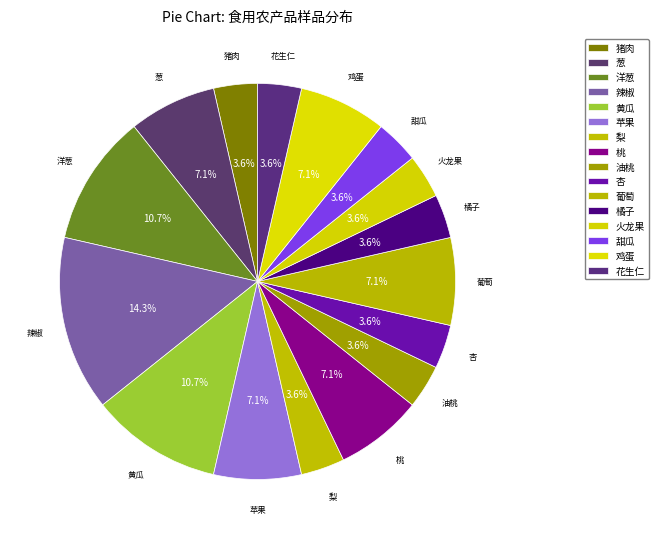

The 杏 slice represents 4% of the pie. True or false?

True